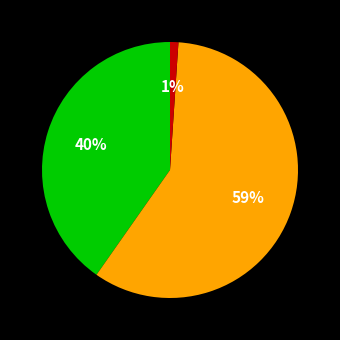

Count the number of slices in the pie.

3